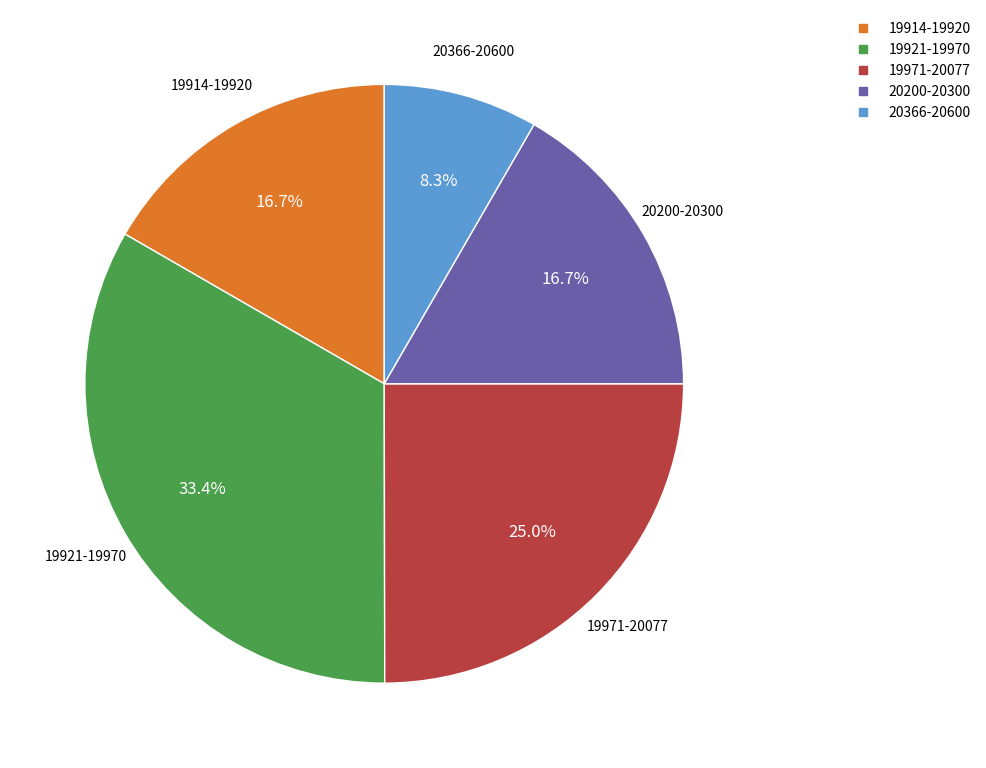

Does any single category account for the majority?

No